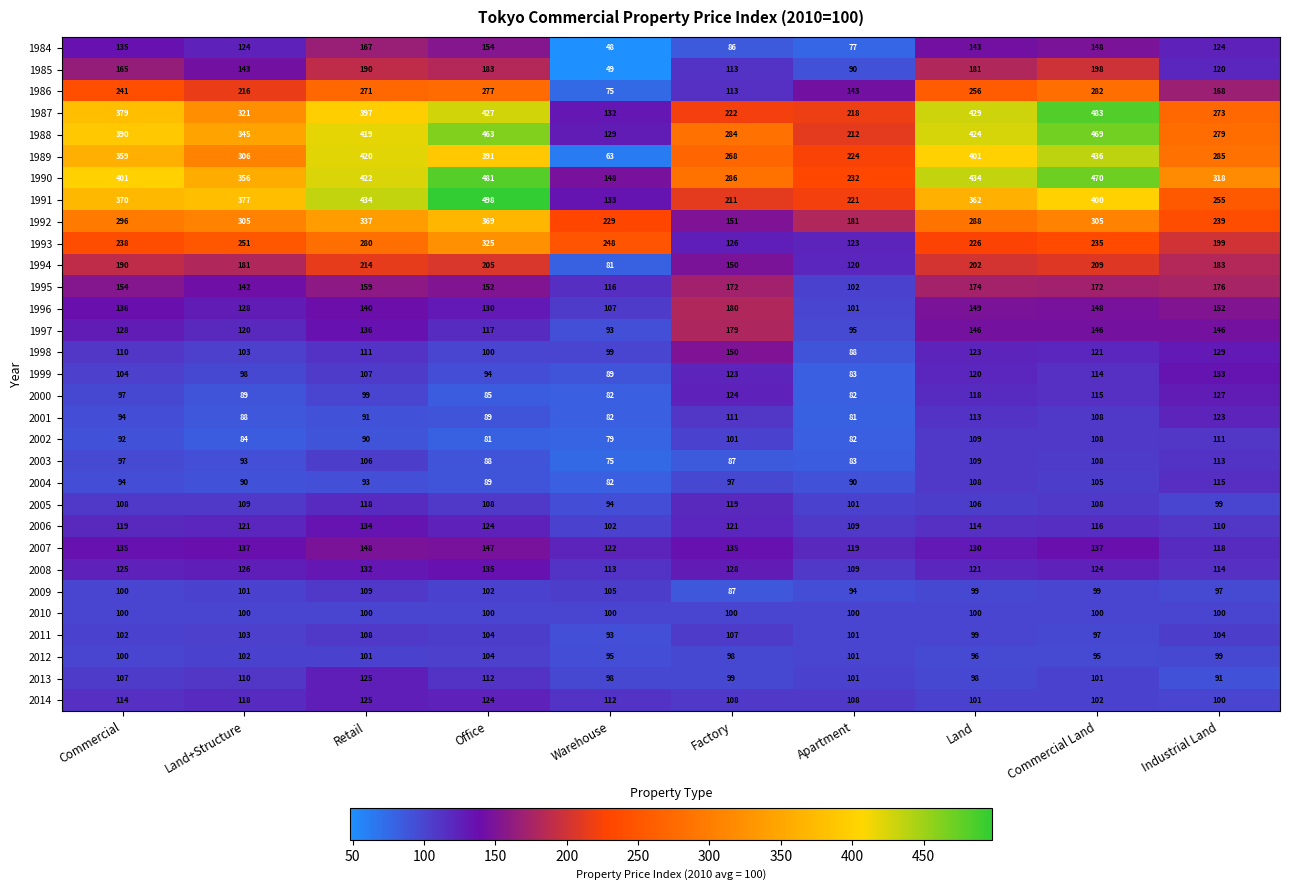

Rank the categories by 1985 value from highest to lowest.

Commercial Land, Retail, Office, Land, Commercial, Land+Structure, Industrial Land, Factory, Apartment, Warehouse